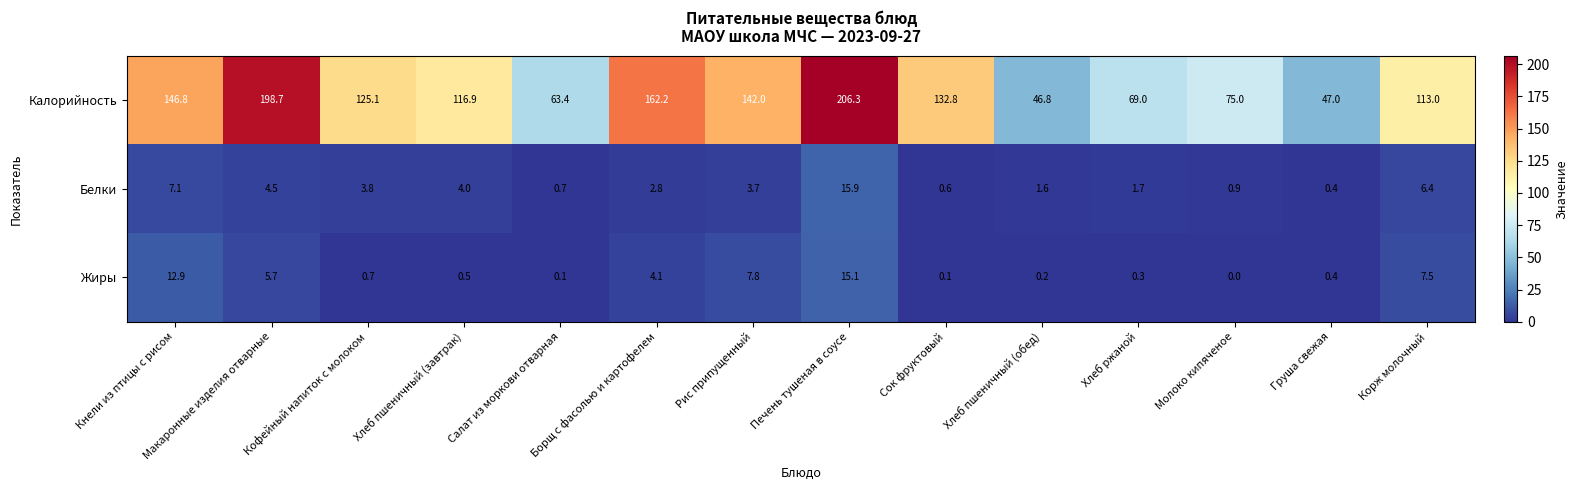

What is the difference between the Белки values at Макаронные изделия отварные and Хлеб пшеничный (завтрак)?

0.5